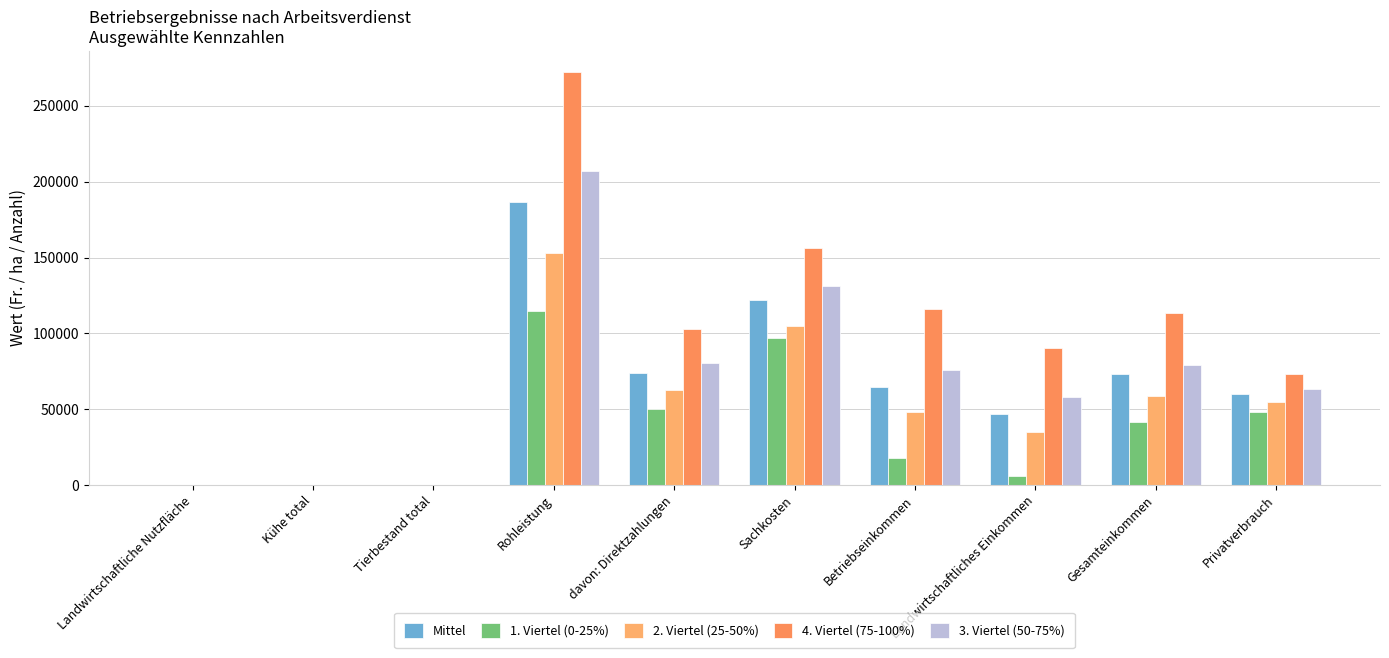

Count the number of categories in the chart.

10